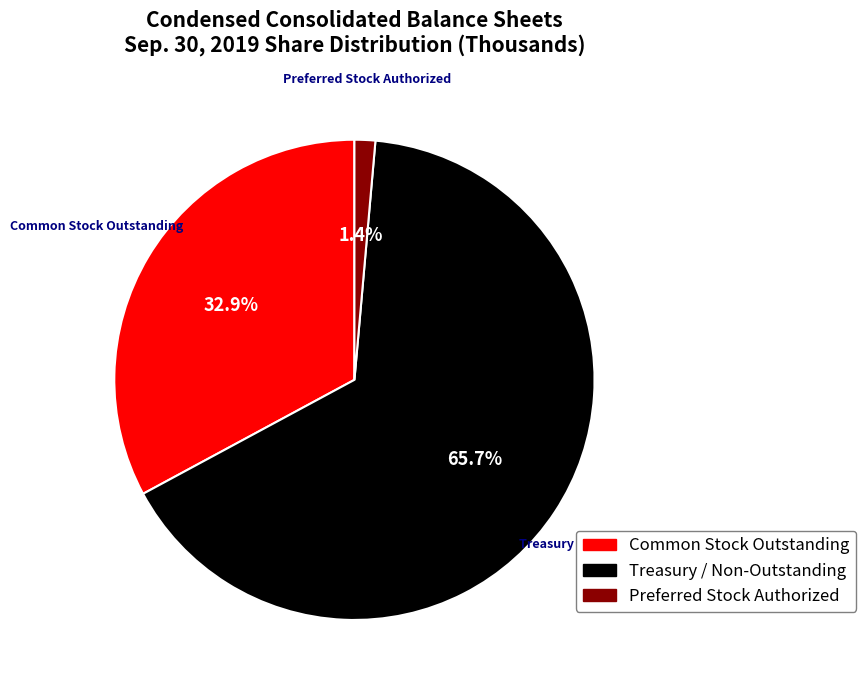

Does any single category account for the majority?

Yes